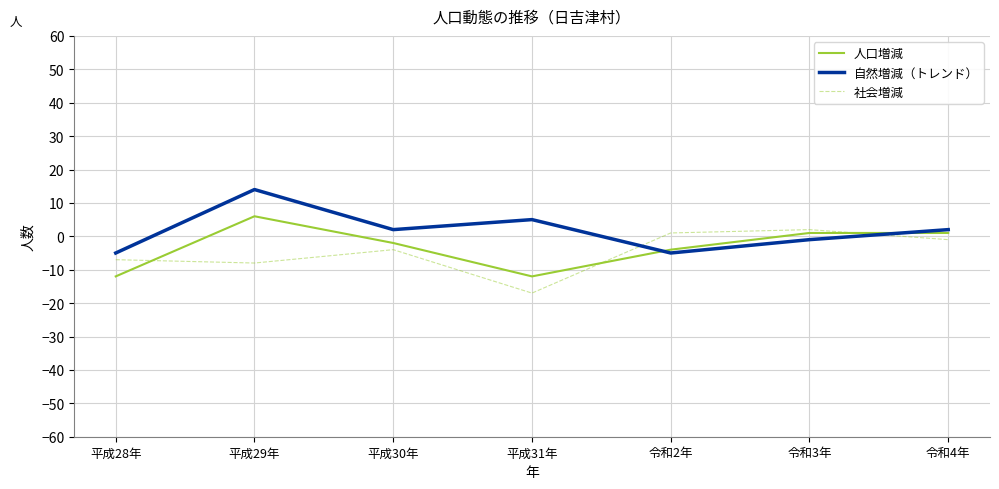

Reading left to right, transcribe all the data shown in this chart.

人口増減: -12	6	-2	-12	-4	1	1
自然増減（トレンド）: -5	14	2	5	-5	-1	2
社会増減: -7	-8	-4	-17	1	2	-1